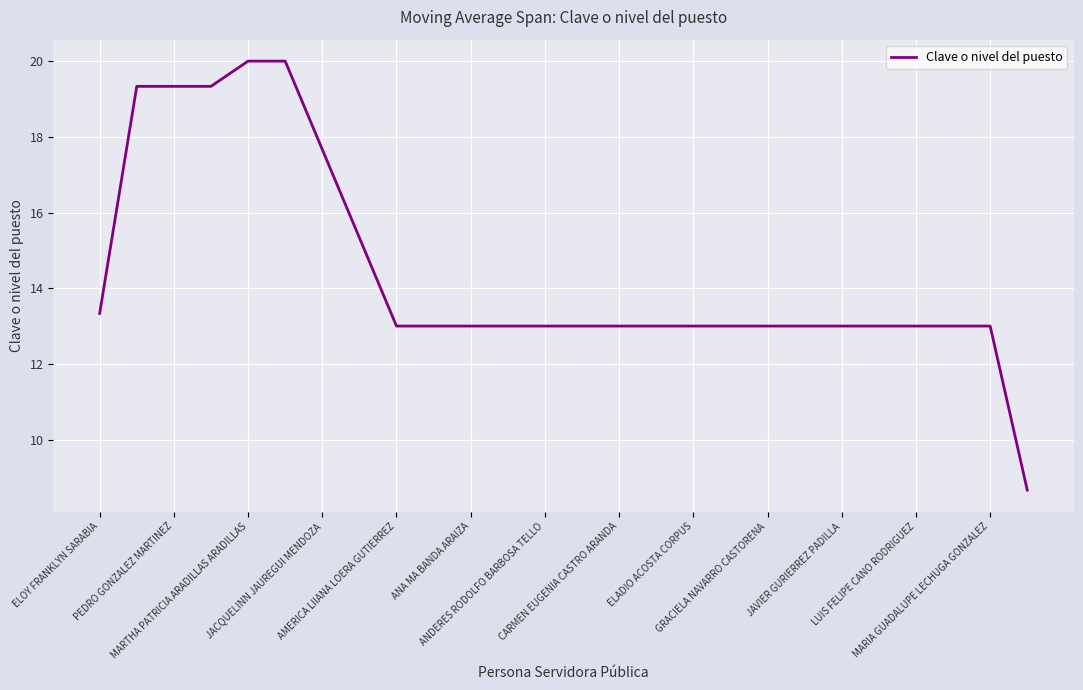

What is the average value?

14.4